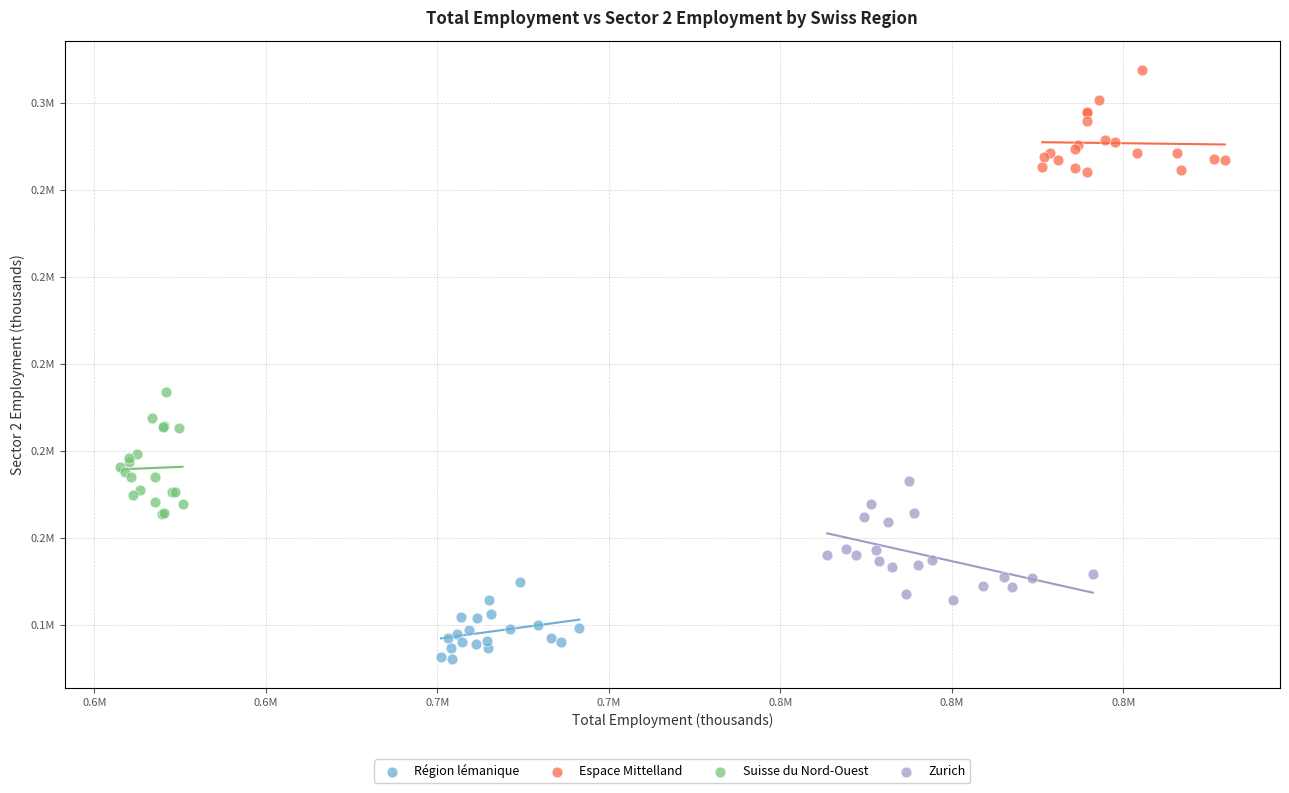

Which series contains the highest Y value?

Espace Mittelland